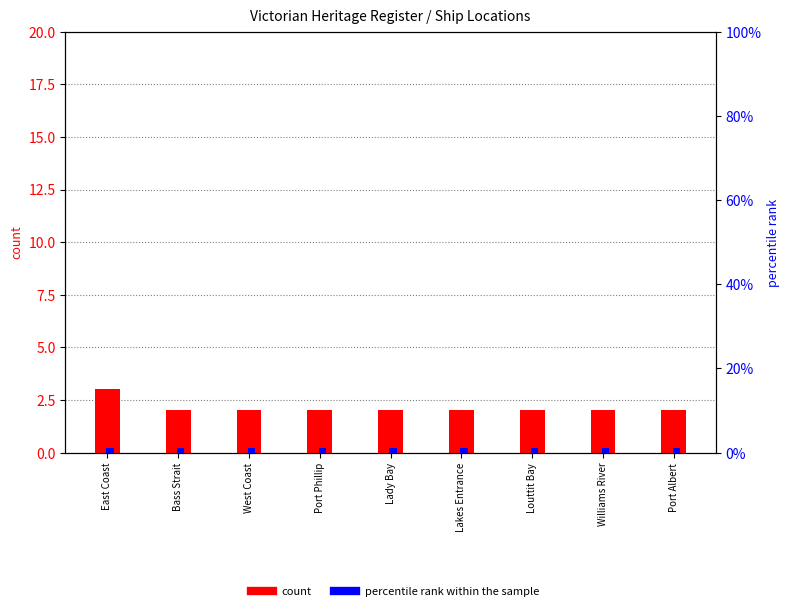

True or false: percentile rank within the sample has a value of 1 at Lady Bay.

True